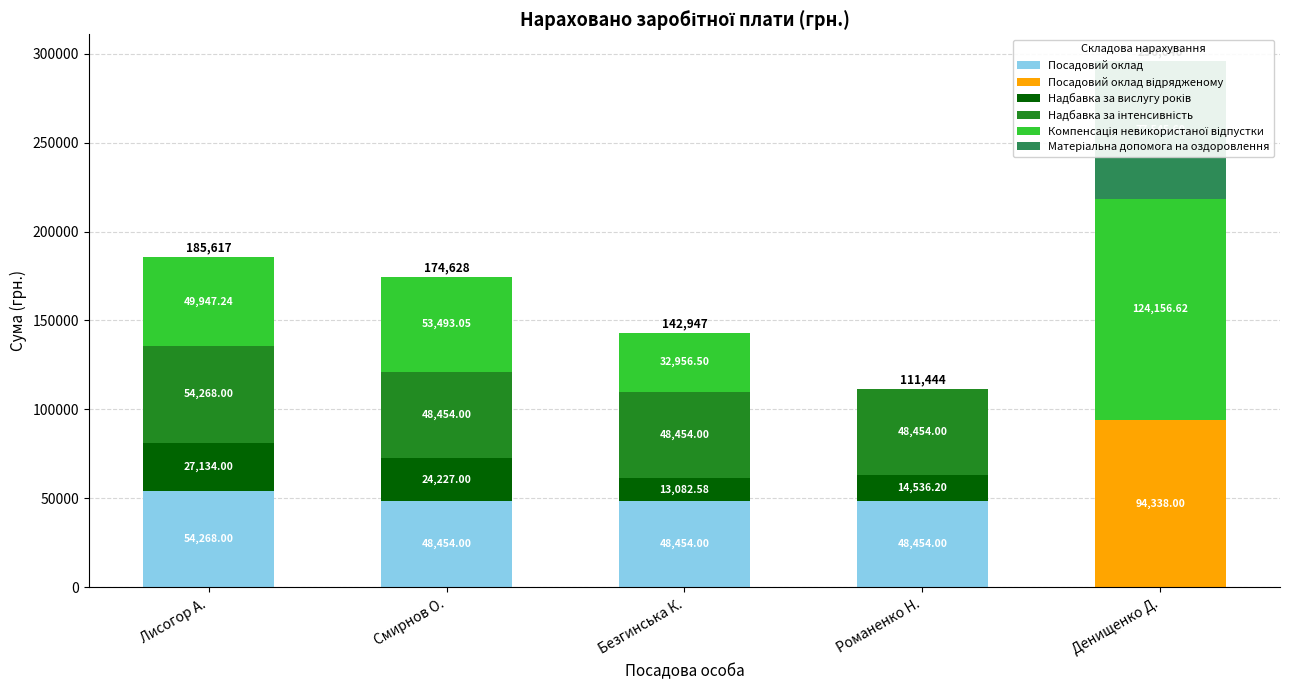

Are the bars grouped side by side (vs. stacked)?

Yes